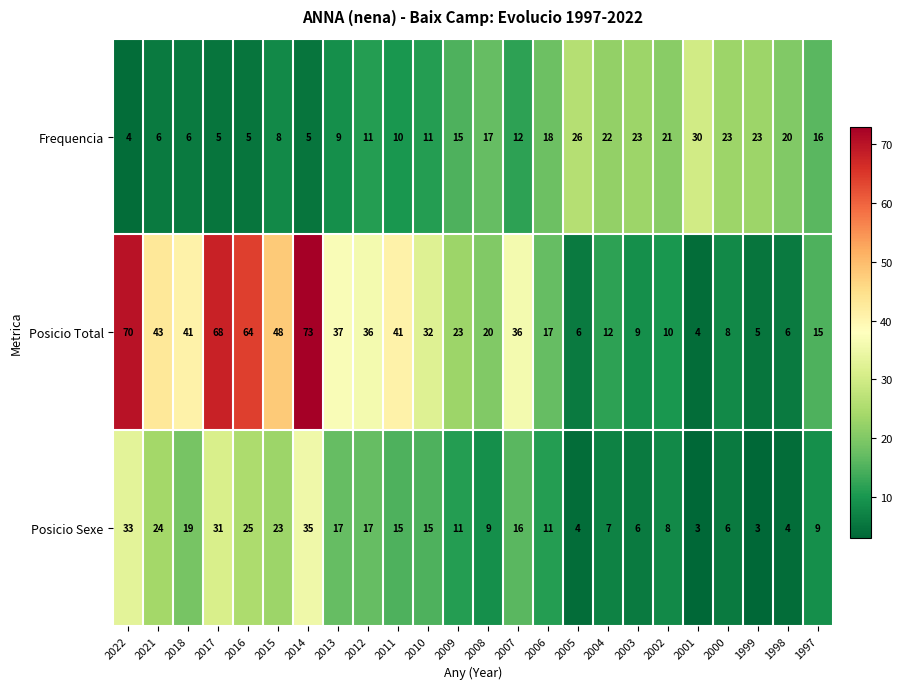

List the series in order of their peak value, highest first.

Posicio Total, Posicio Sexe, Frequencia